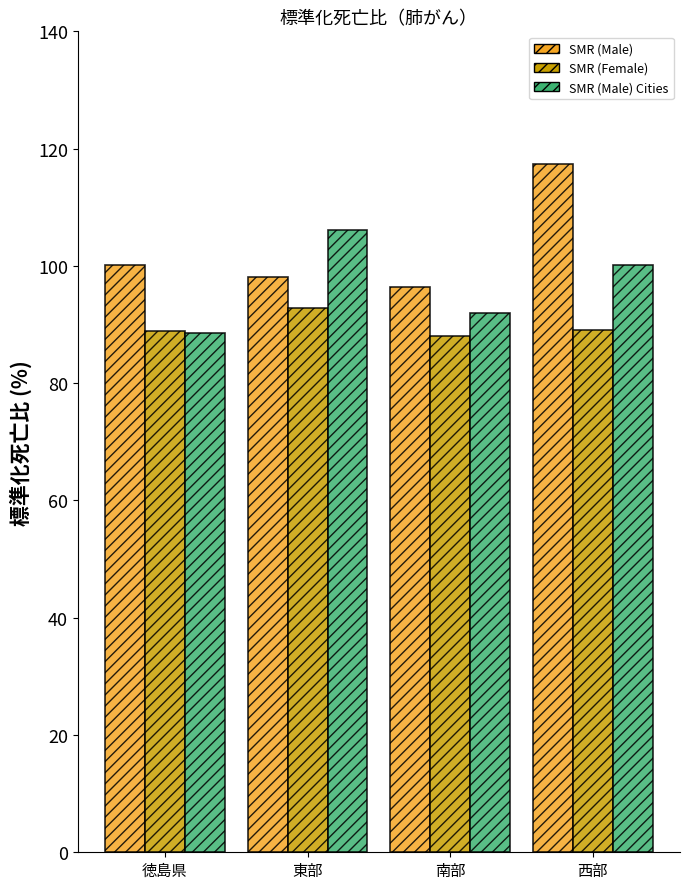

The value of SMR (Male) Cities at 東部 is 176.1. True or false?

False